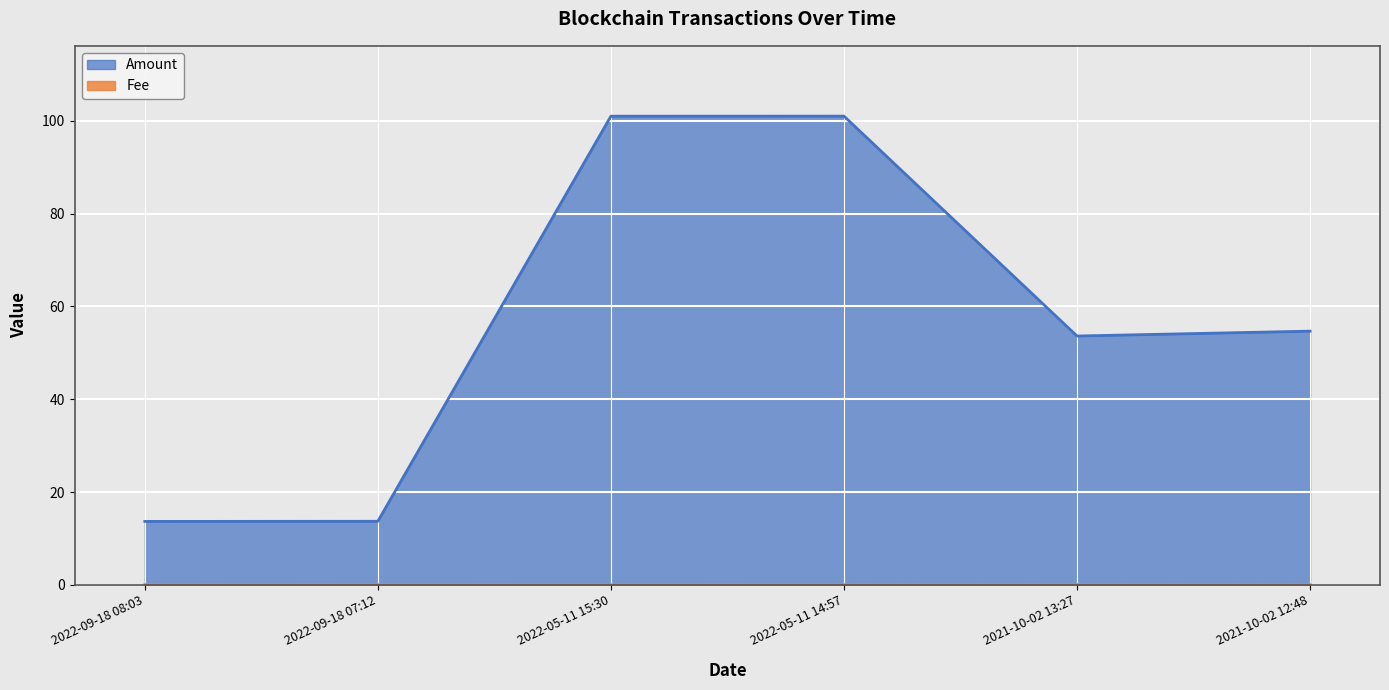

What is the value of the Amount point at the 6th from the left?

54.7